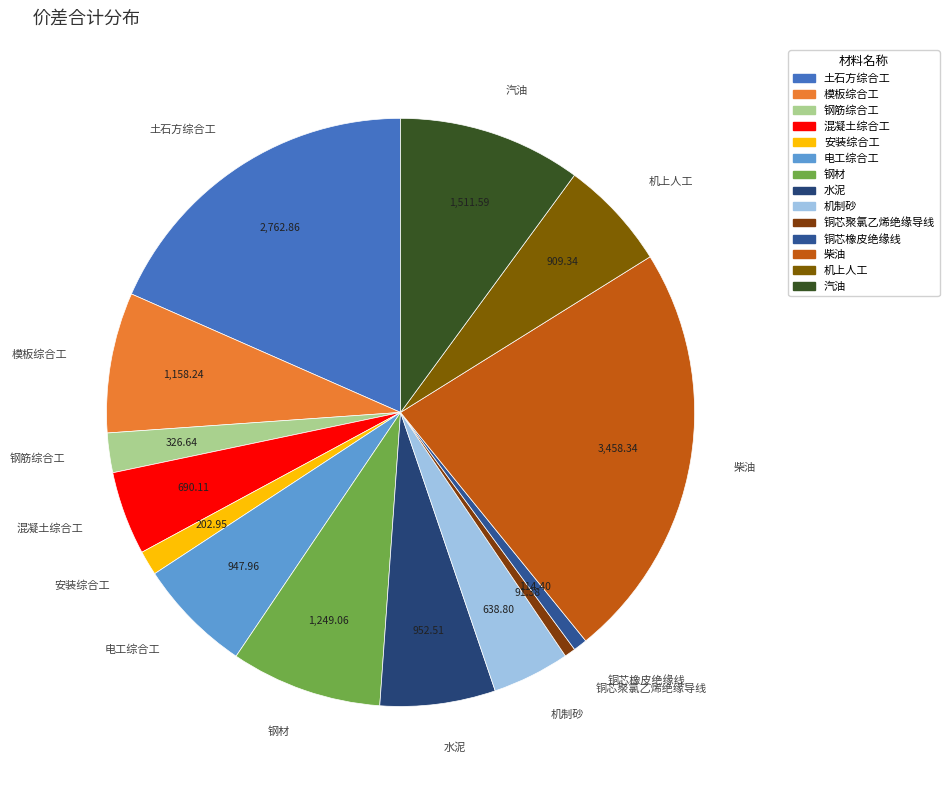

Between 汽油 and 钢材, which is larger?

汽油